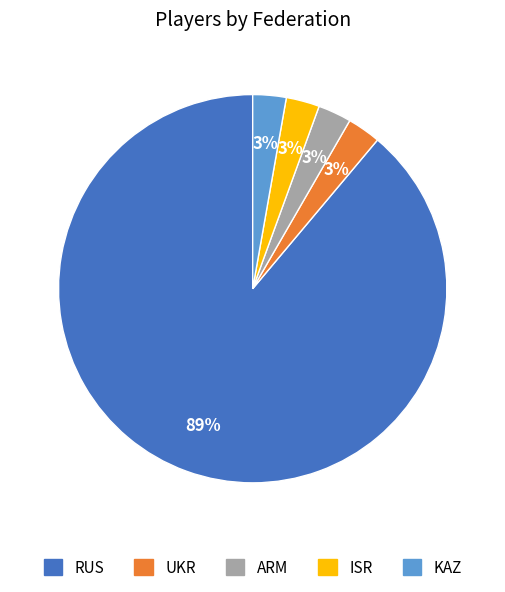

To the nearest percent, what percentage of the pie is ARM?

3%